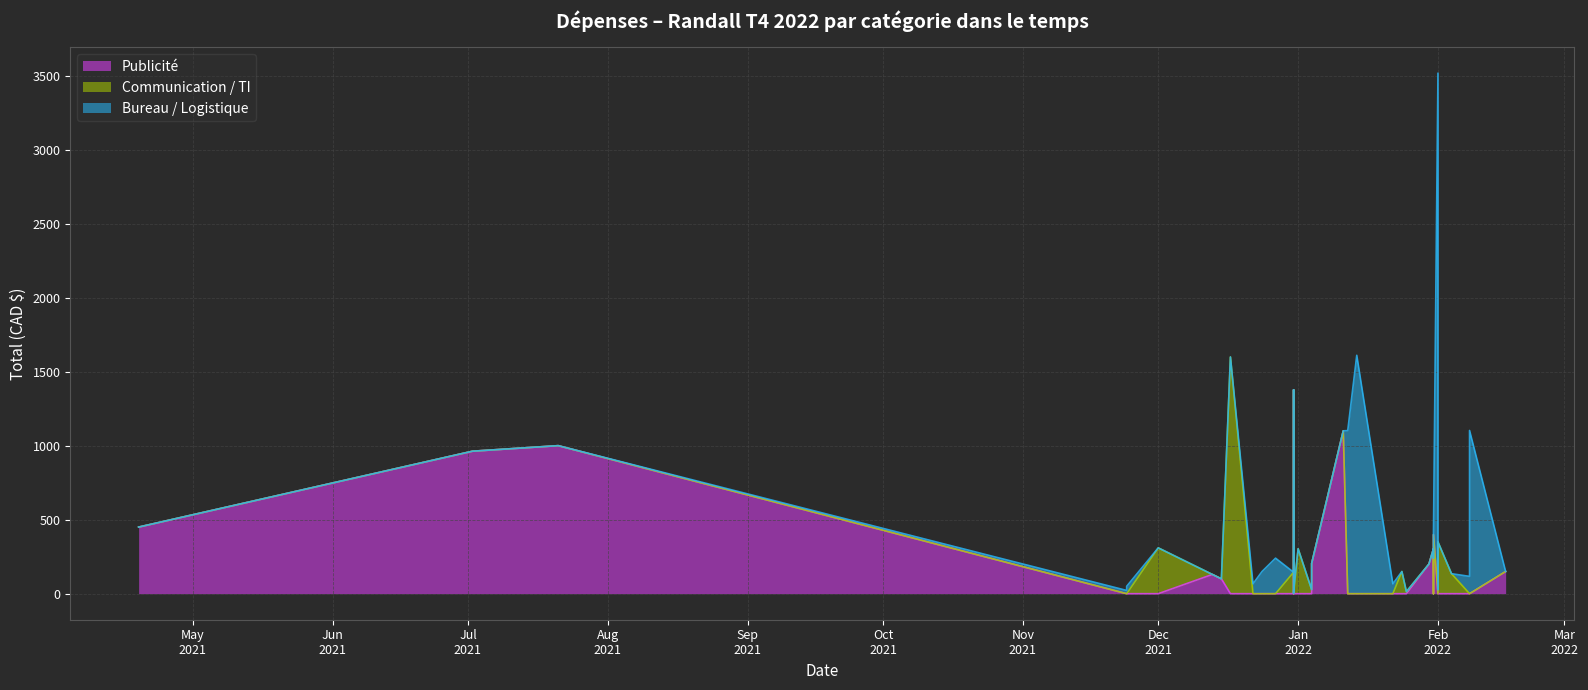

After their last crossing, which series has the higher values: Bureau / Logistique or Publicité?

Publicité